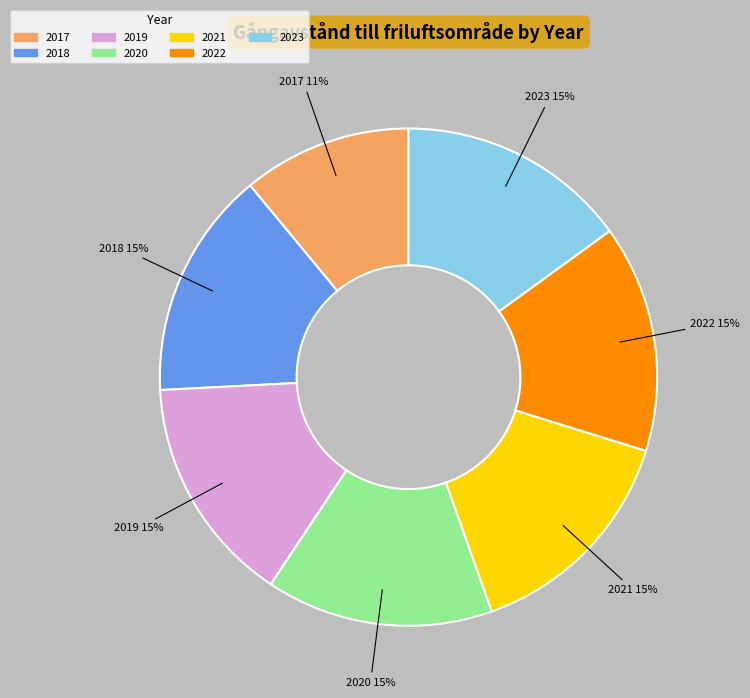

What percentage is the 2020 slice, to the nearest percent?

15%